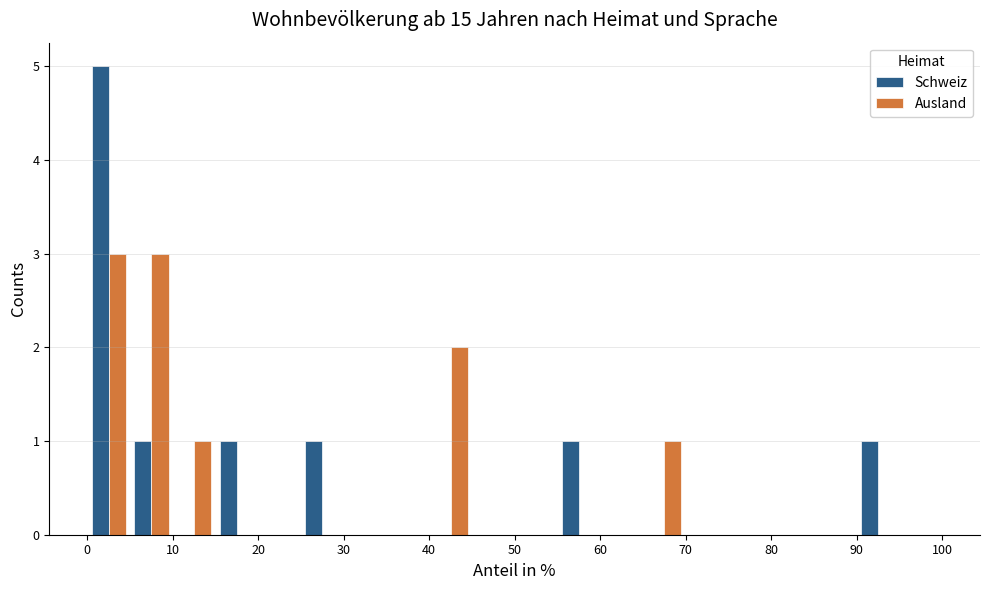

In the Schweiz series, which range on the x-axis has the tallest bar?

0 to 5